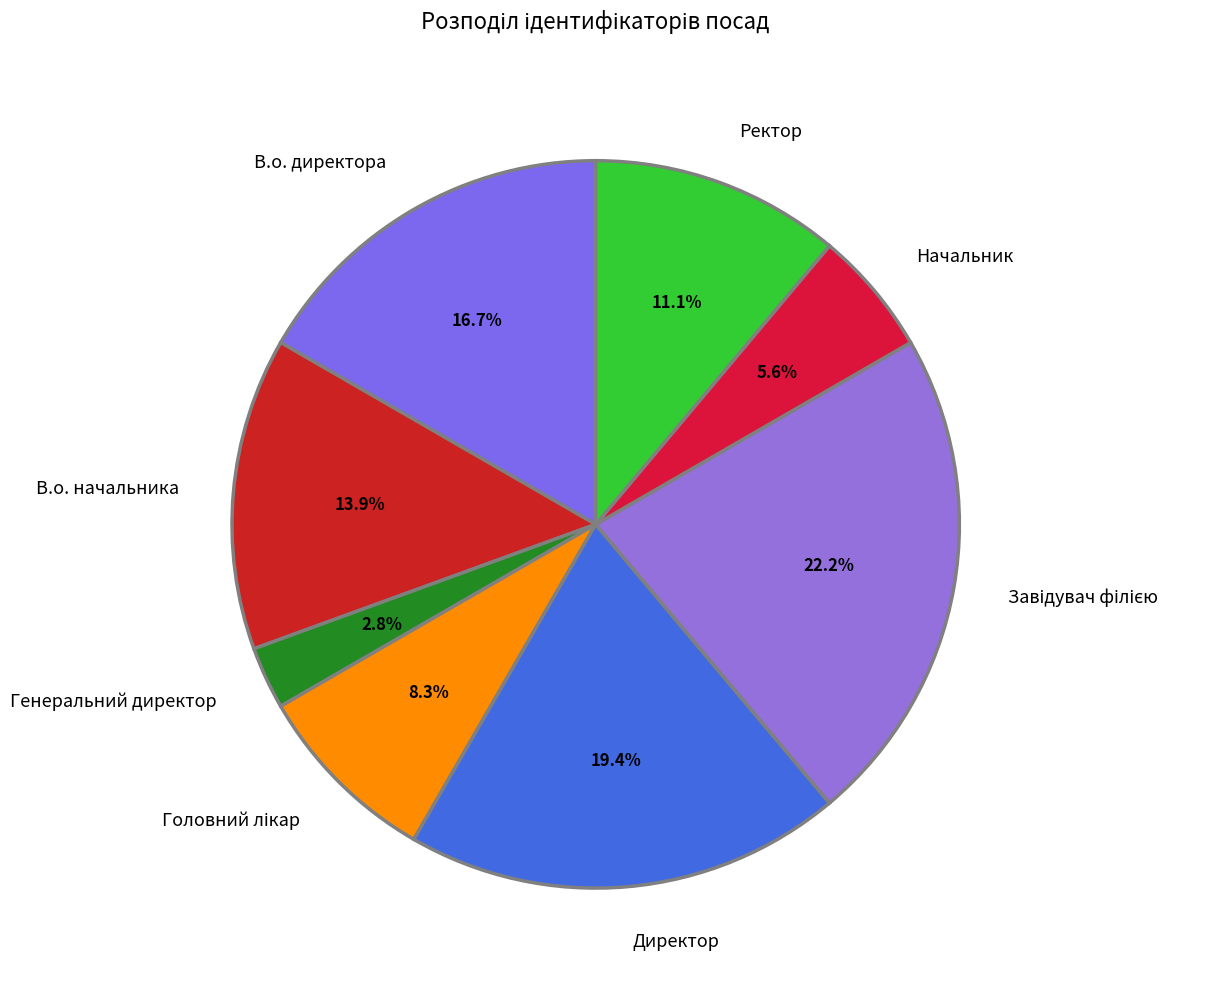

What percentage do Генеральний директор and Ректор together represent?

13.9%